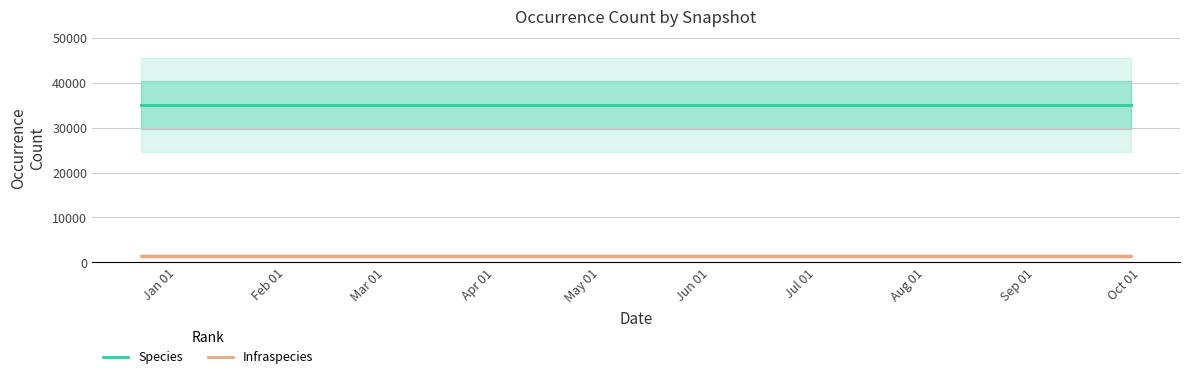

Which series has the largest range (max minus min)?

Species